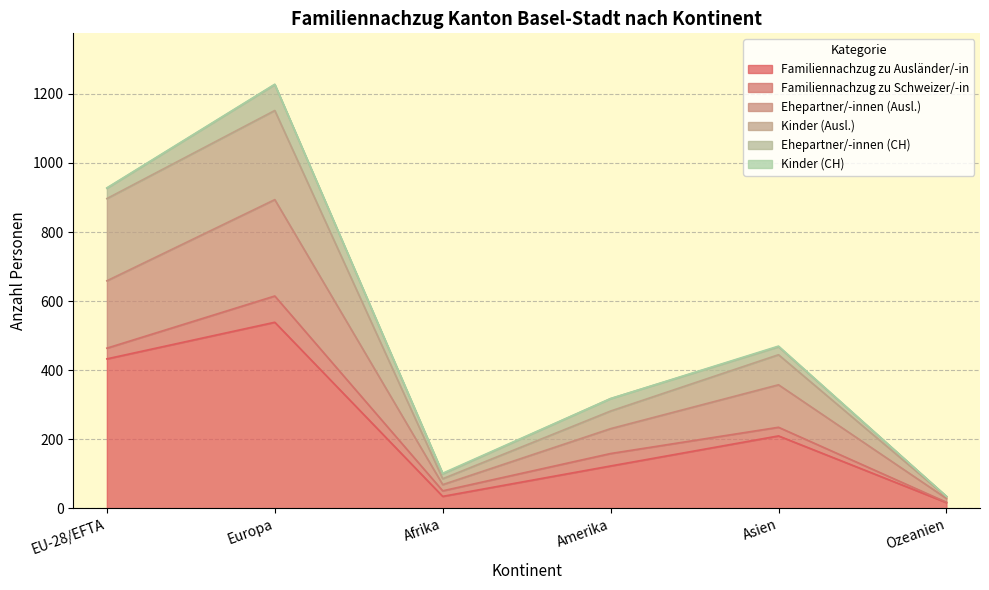

True or false: Familiennachzug zu Ausländer/-in has a value of 318 at Asien.

False